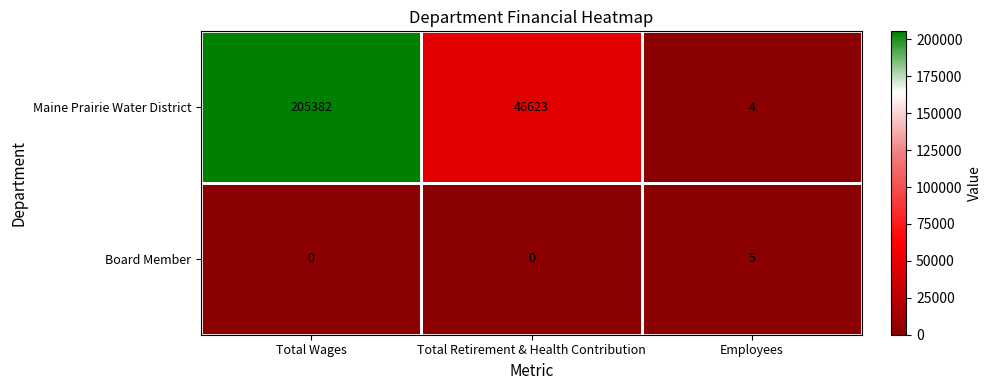

Which series has the widest spread of values?

Maine Prairie Water District